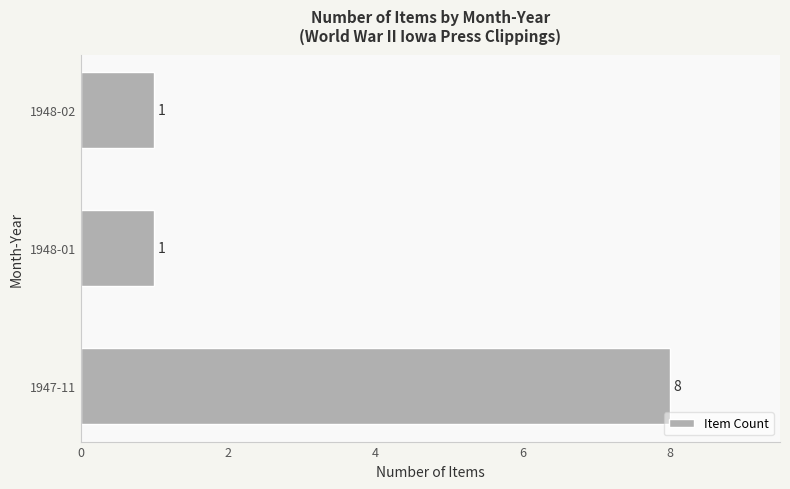

The value at 1948-01 is 2. True or false?

False